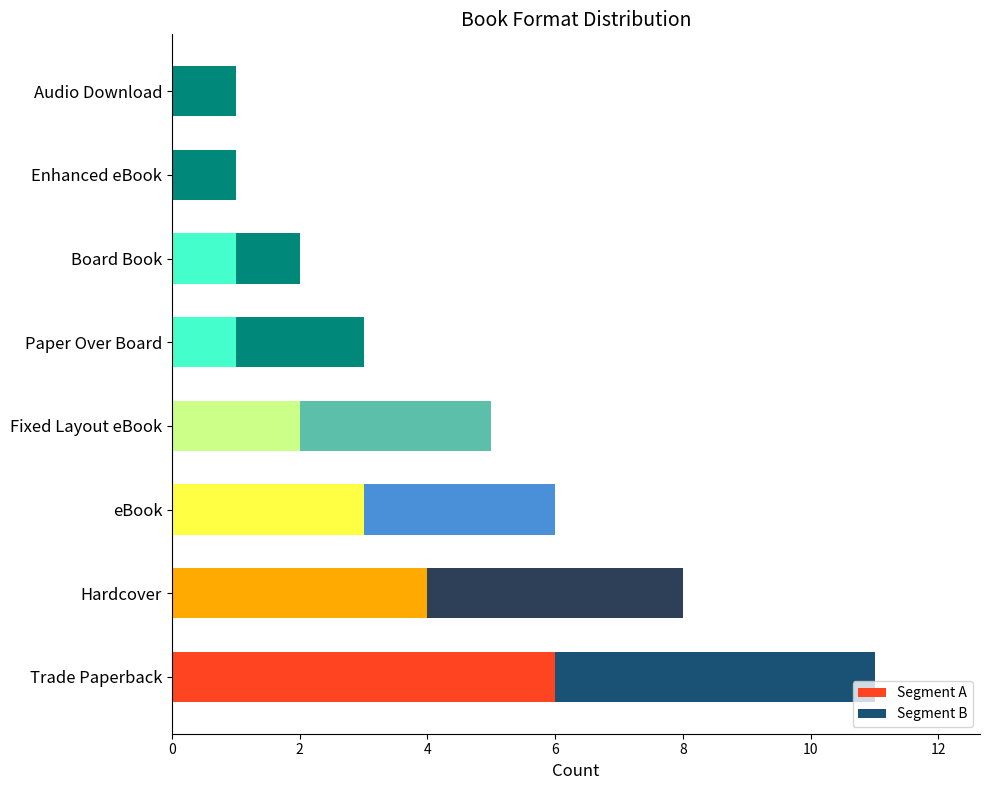

Is it true that Segment A equals 0 at Audio Download?

True